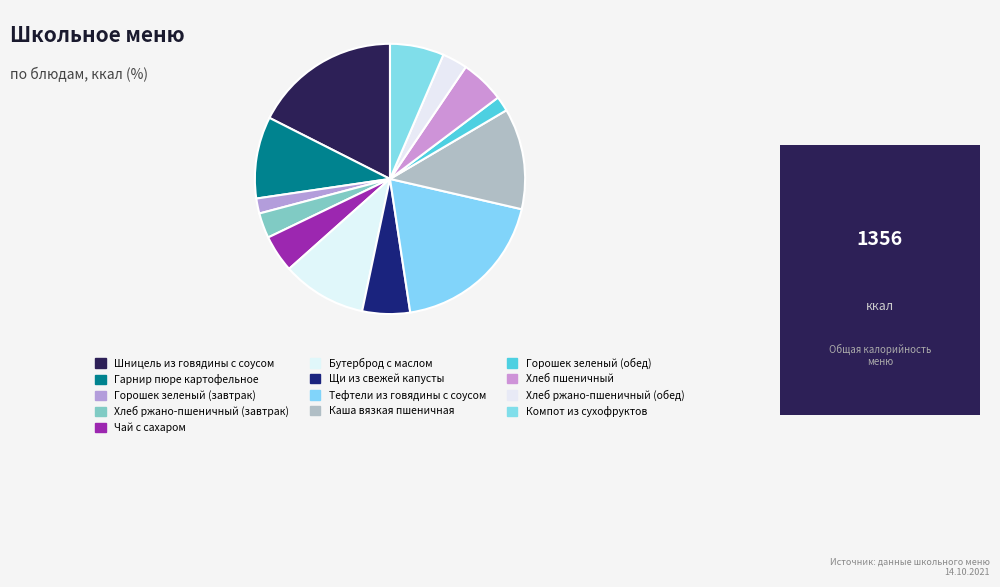

To the nearest percent, what is the average slice percentage?

8%